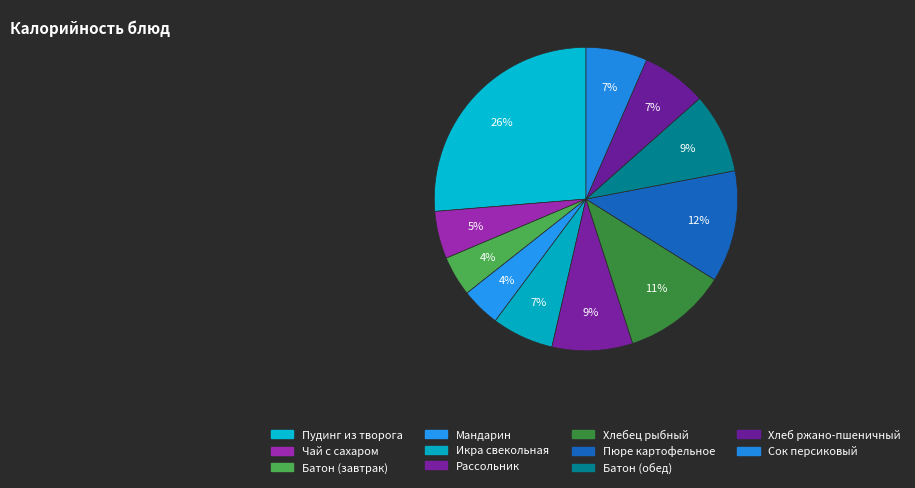

How many segments does this pie chart have?

11